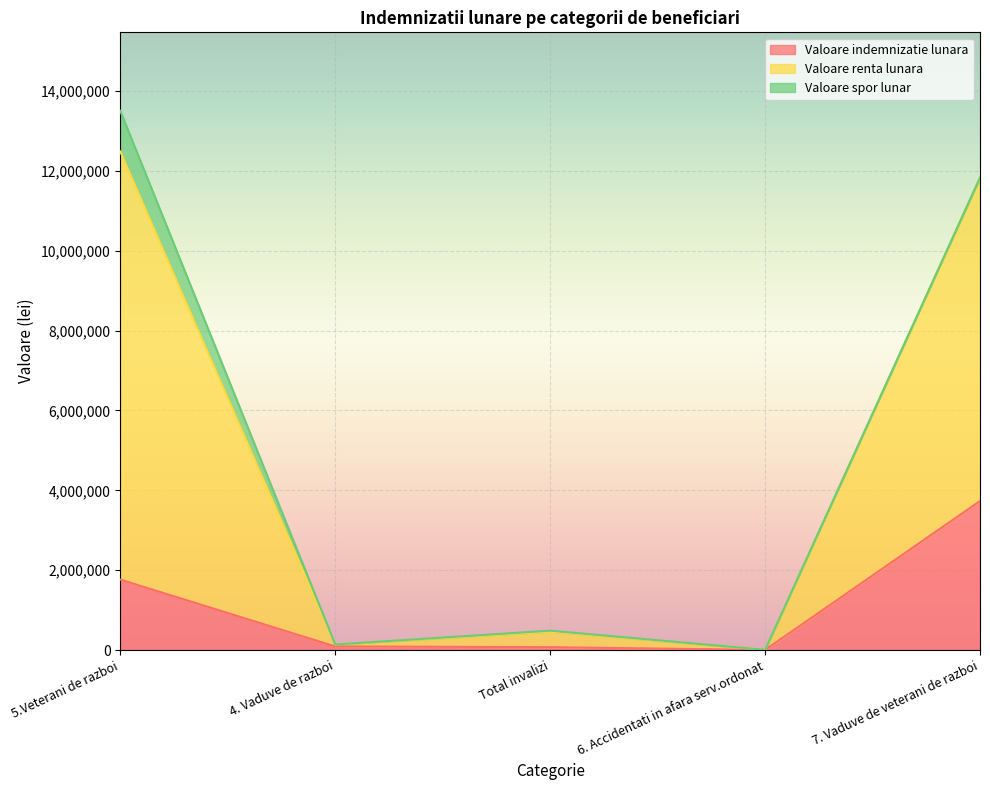

What is the difference between the second highest and minimum values in the Valoare indemnizatie lunara series?

1760797